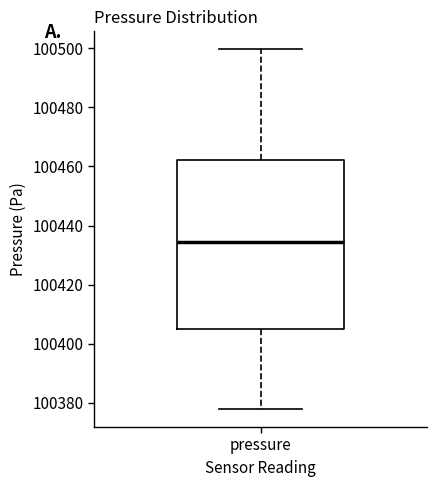

Where is the upper edge of the box for pressure on the y-axis? The values are not printed on the chart, so give them approximately, as read against the axis.

100462